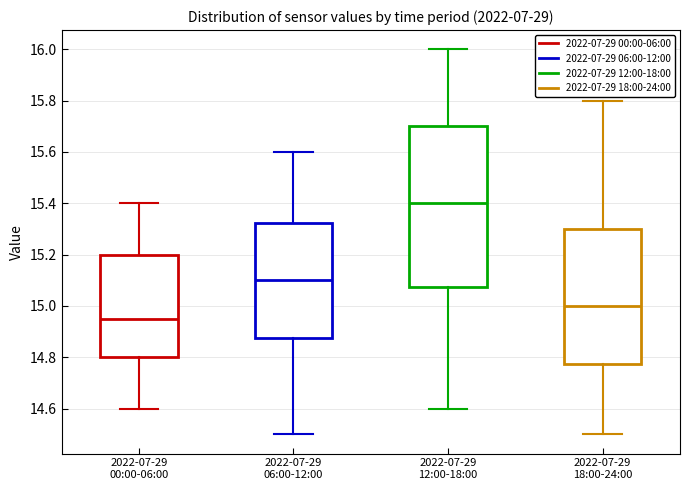

Comparing the boxes themselves (not the whiskers), which one is the tallest?

2022-07-29 12:00-18:00